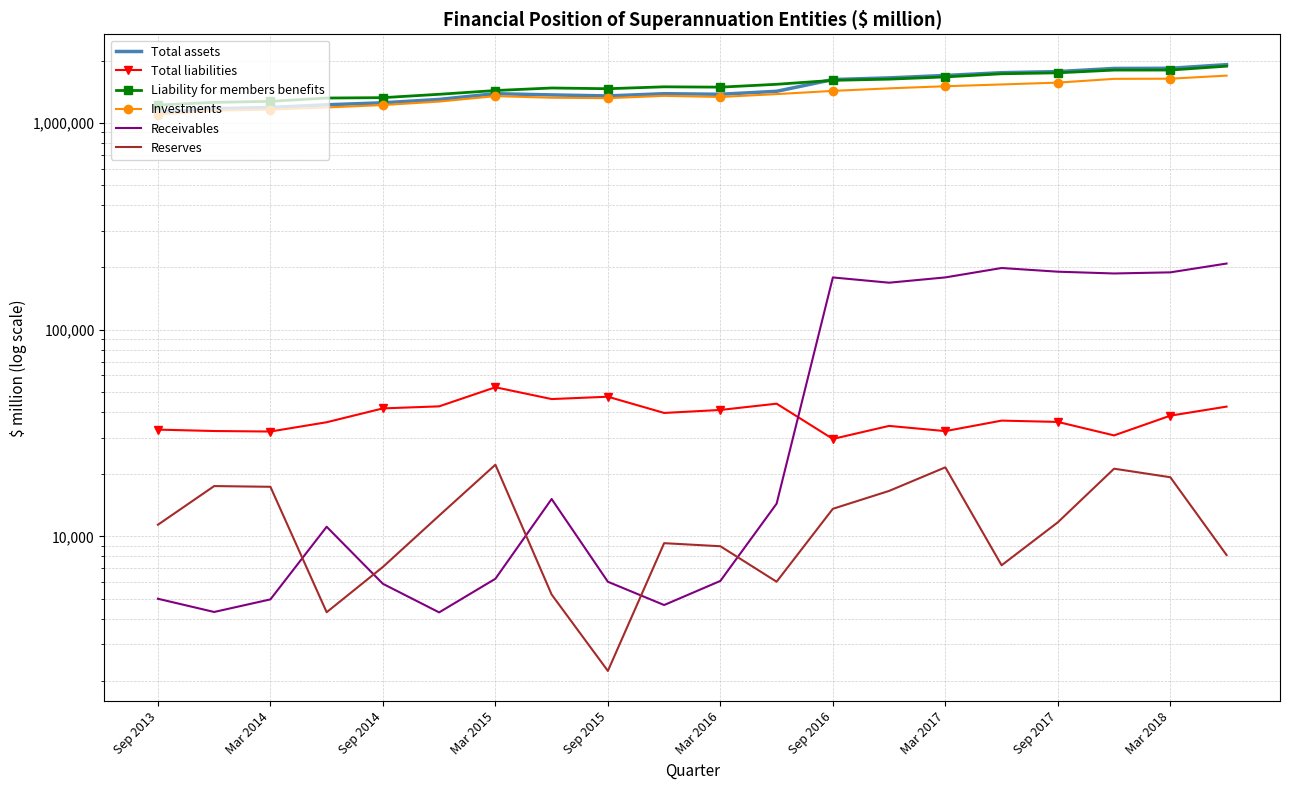

True or false: Liability for members benefits and Total liabilities intersect in this chart.

False